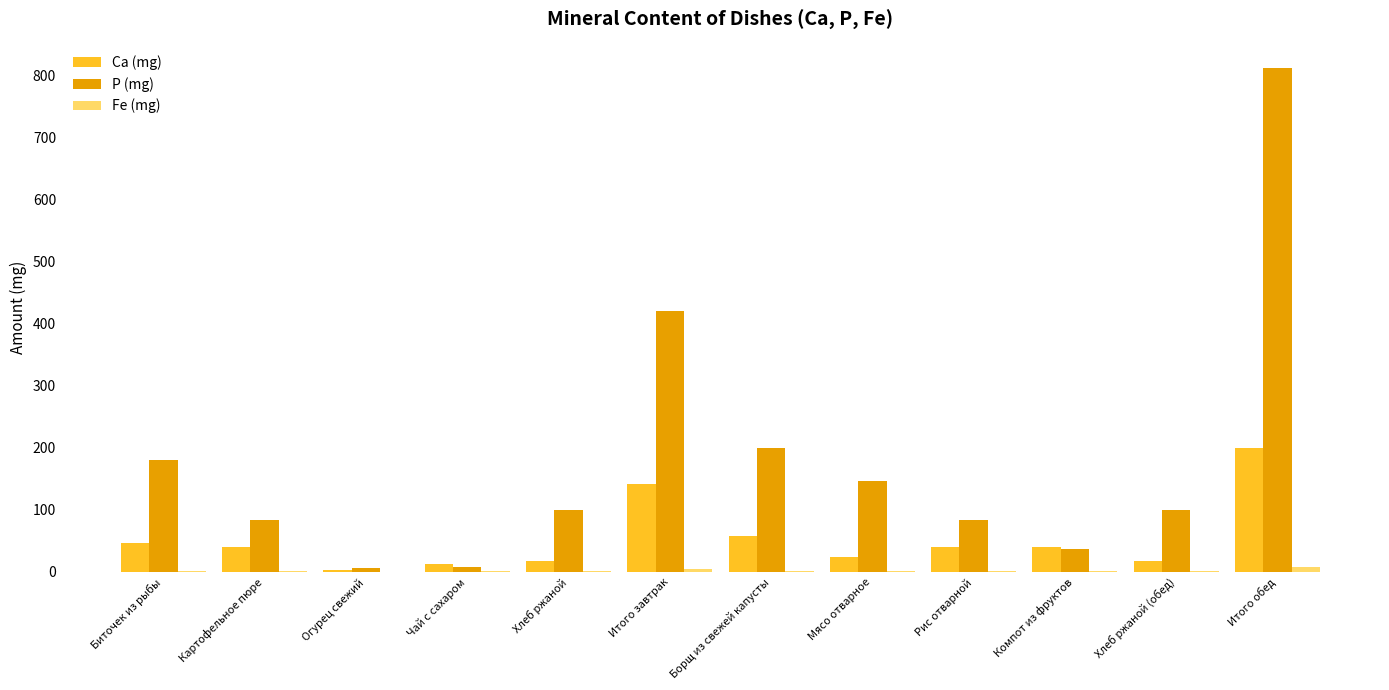

Between Борщ из свежей капусты and Компот из фруктов, which series saw the biggest shift?

P (mg)